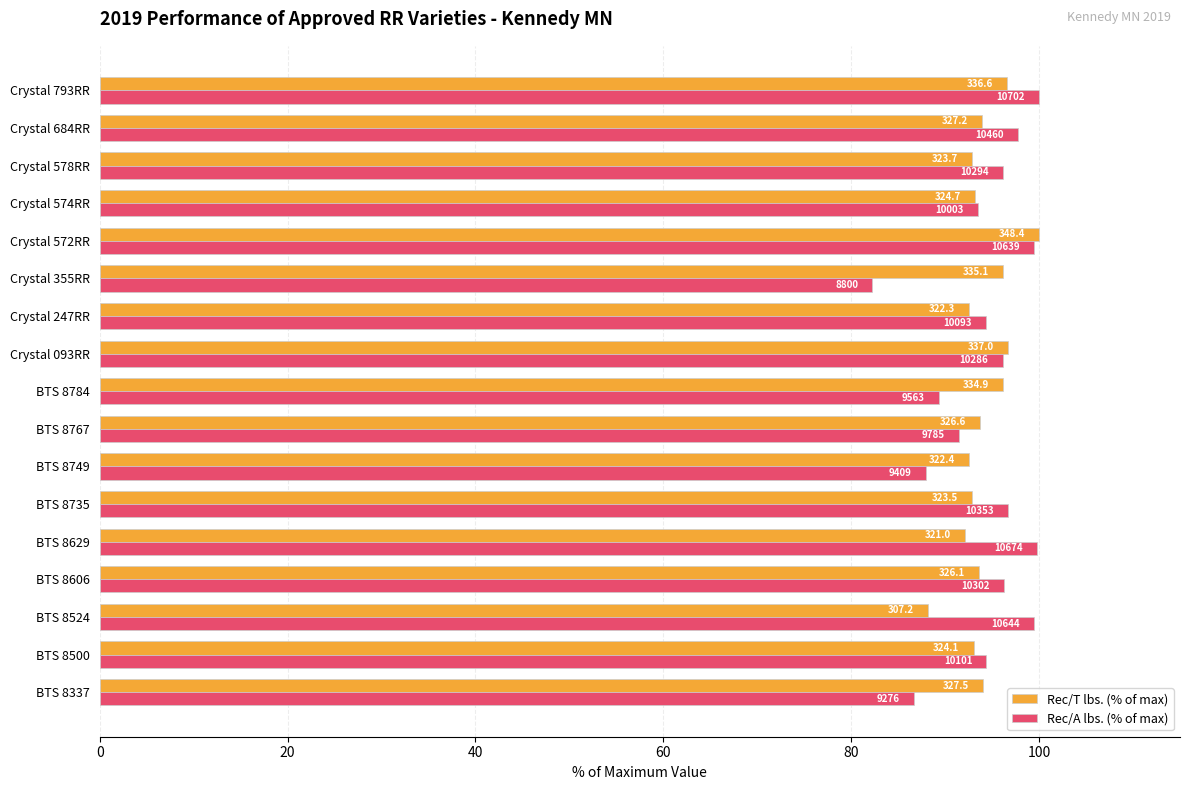

What is the sum of all Rec/T lbs. (% of max) values?

1598.2